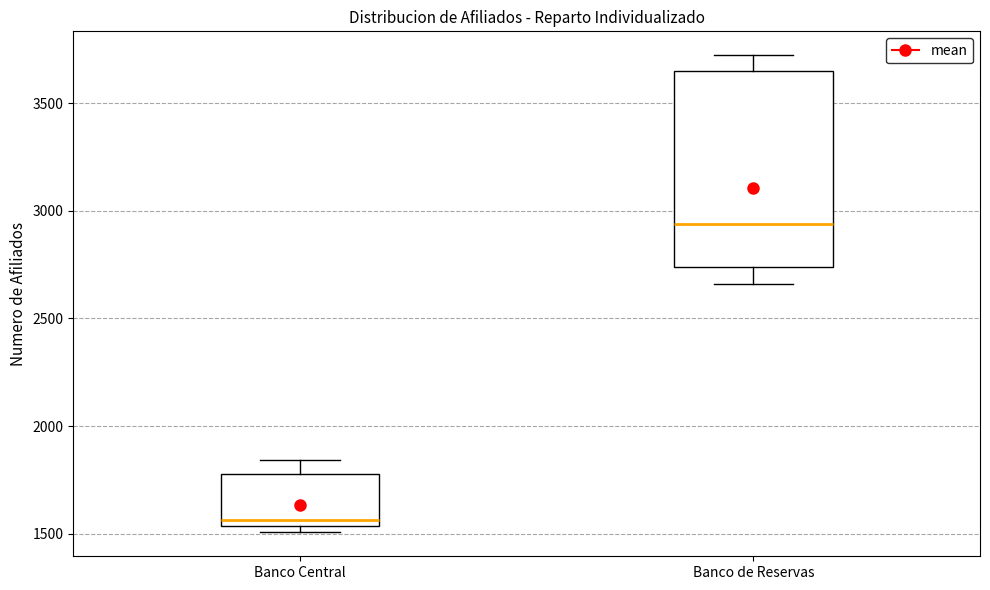

Comparing the boxes themselves (not the whiskers), which one is the tallest?

Banco de Reservas